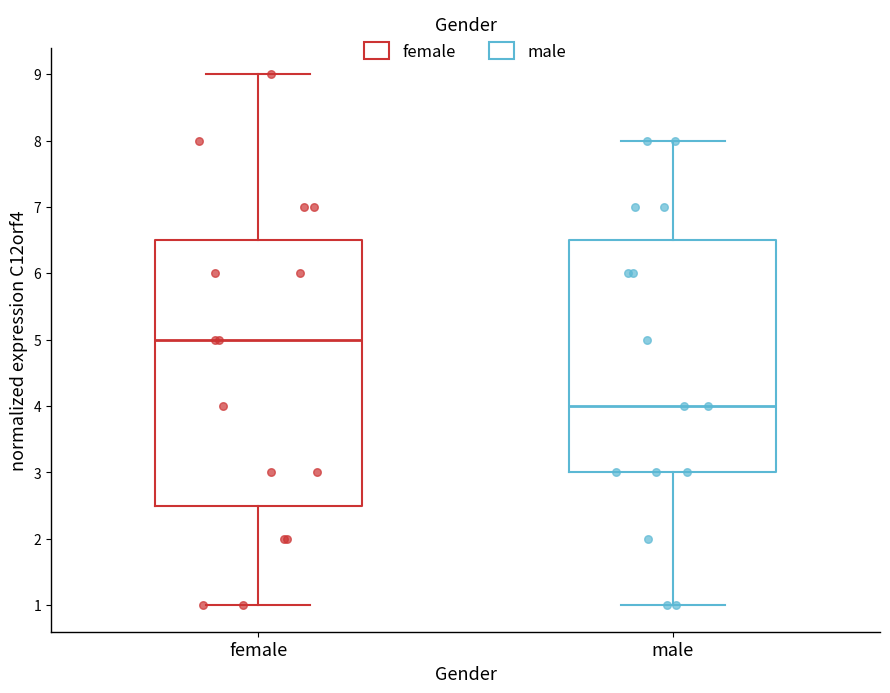

Which box has the highest median line?

female